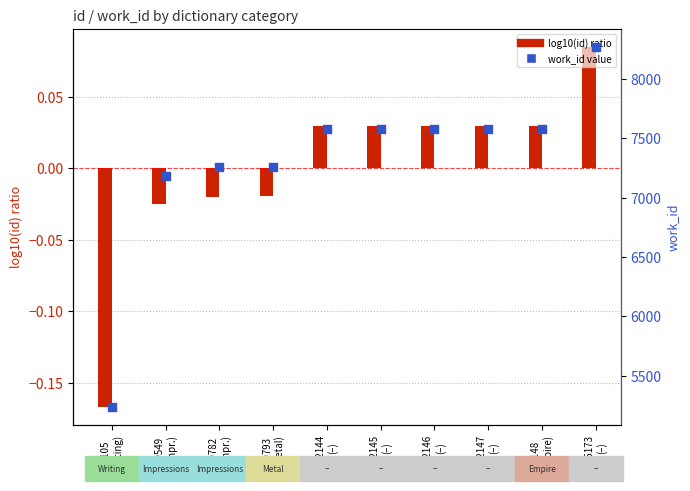

What are all the series names shown in the legend?

log10(id) ratio, work_id